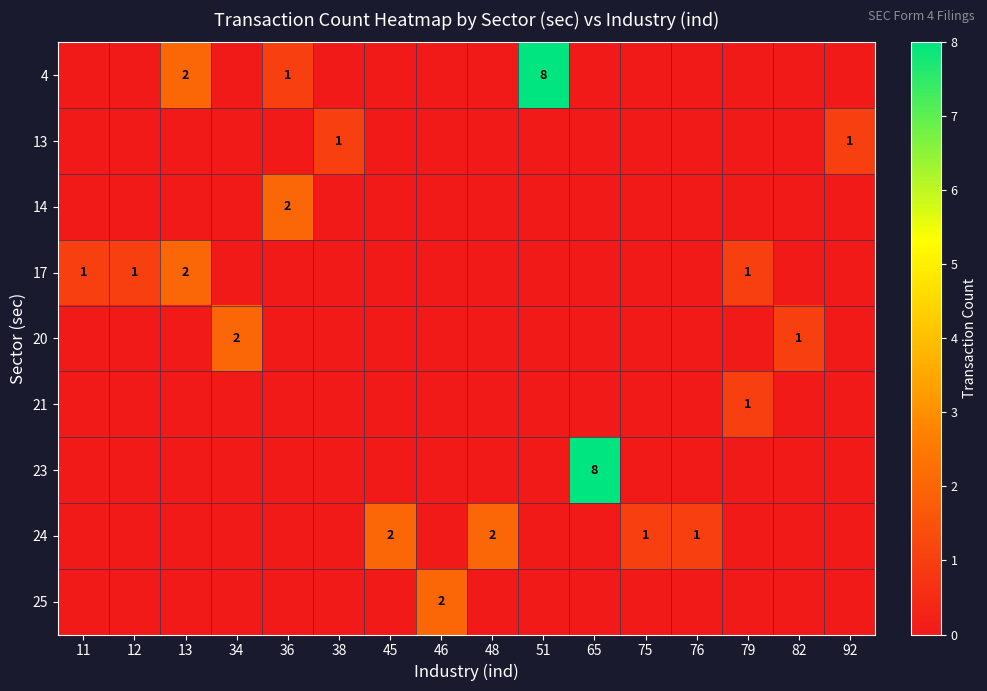

The 24 series shows 2 at 48. True or false?

True